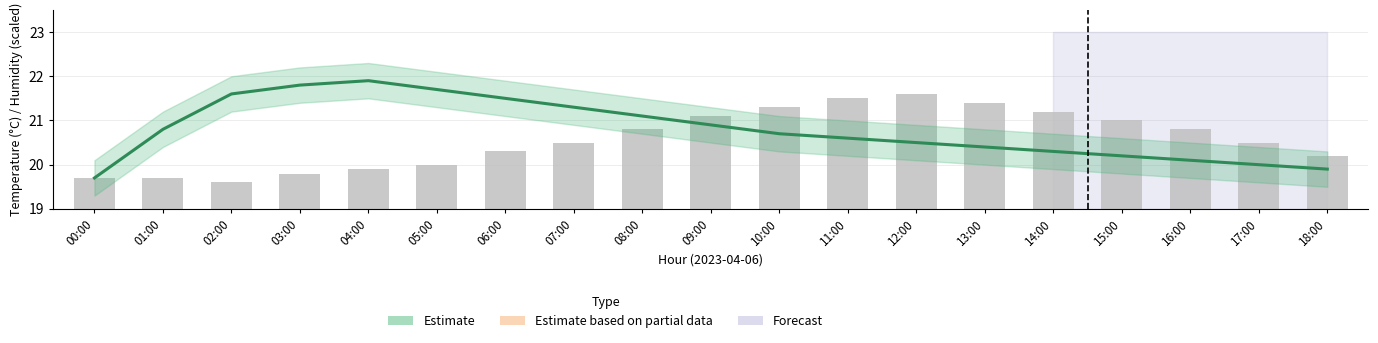

The value at 04:00 is 1.4. True or false?

False